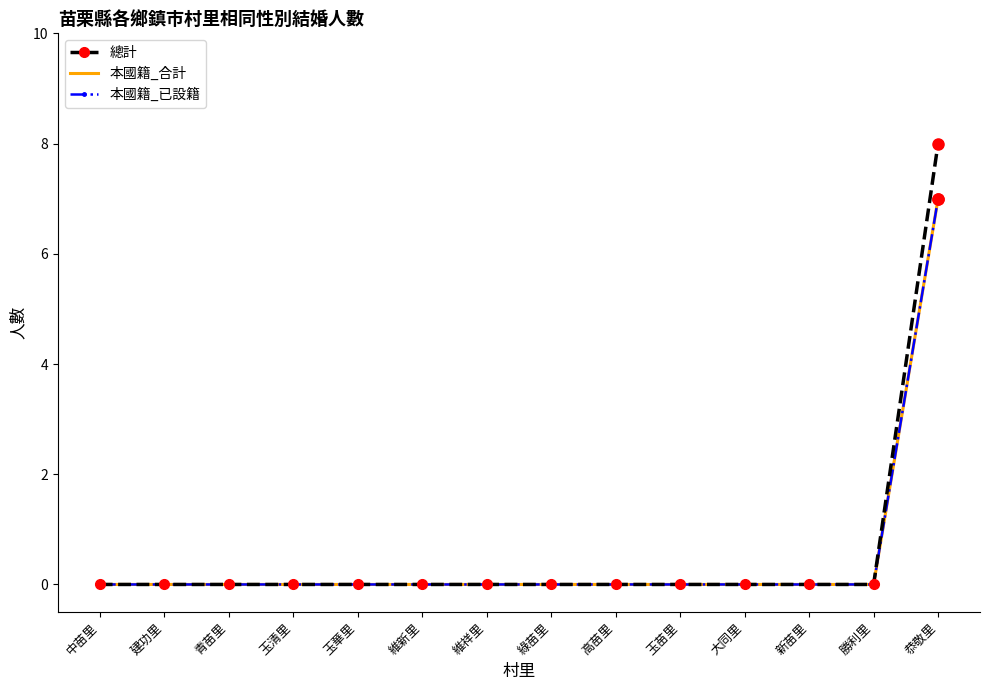

The 總計 series shows -4 at 綠苗里. True or false?

False